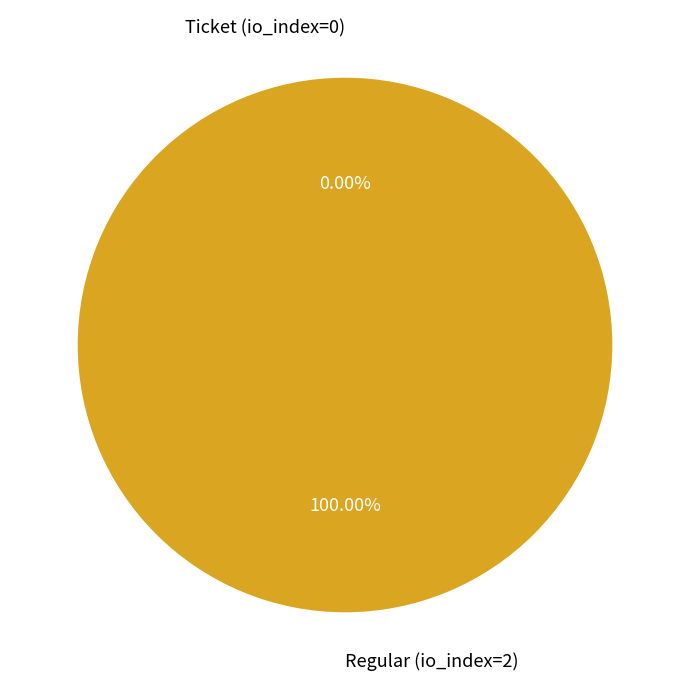

Which category accounts for the majority?

Regular (io_index=2)